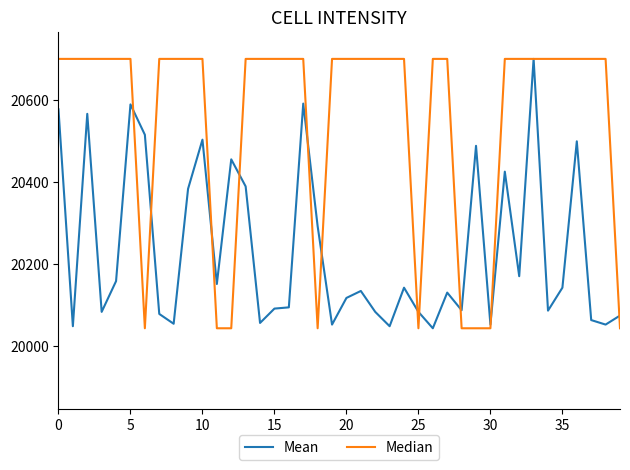

Rank the series by their average value, from lowest to highest.

Mean, Median